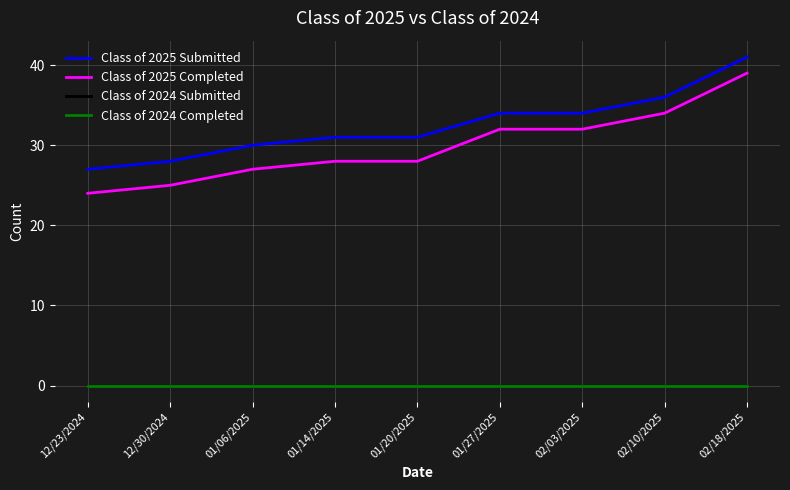

Is this an area chart (filled region under the line)?

No